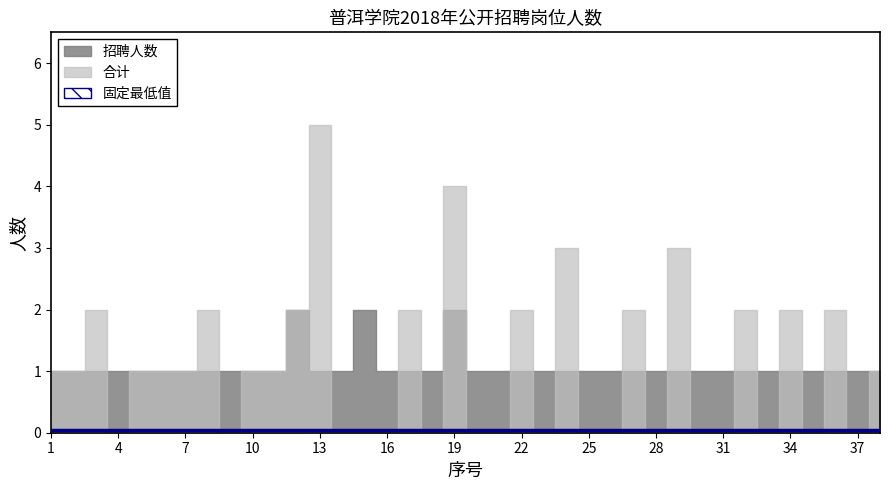

What is the maximum value shown in the chart?

5